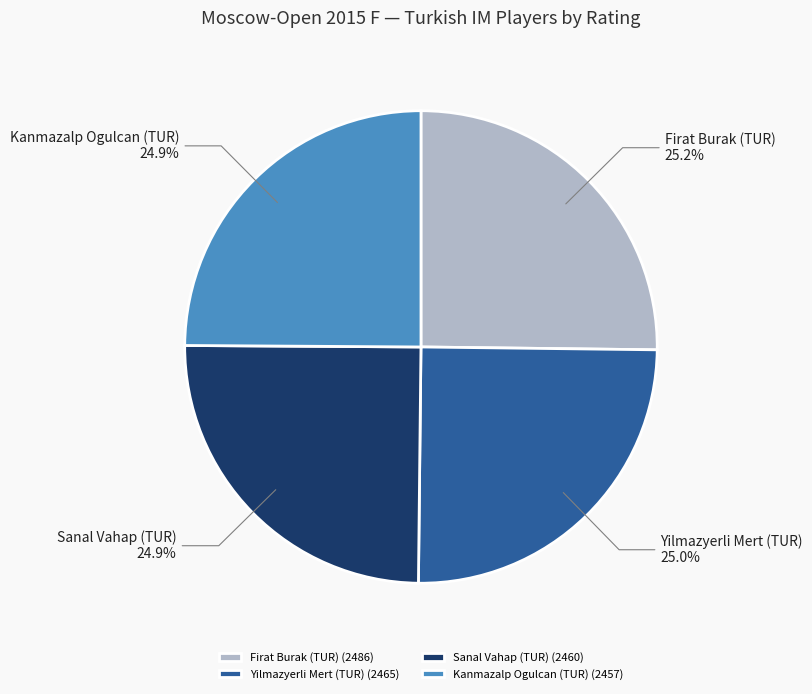

What percentage do Sanal Vahap (TUR) and Kanmazalp Ogulcan (TUR) together represent?

49.8%